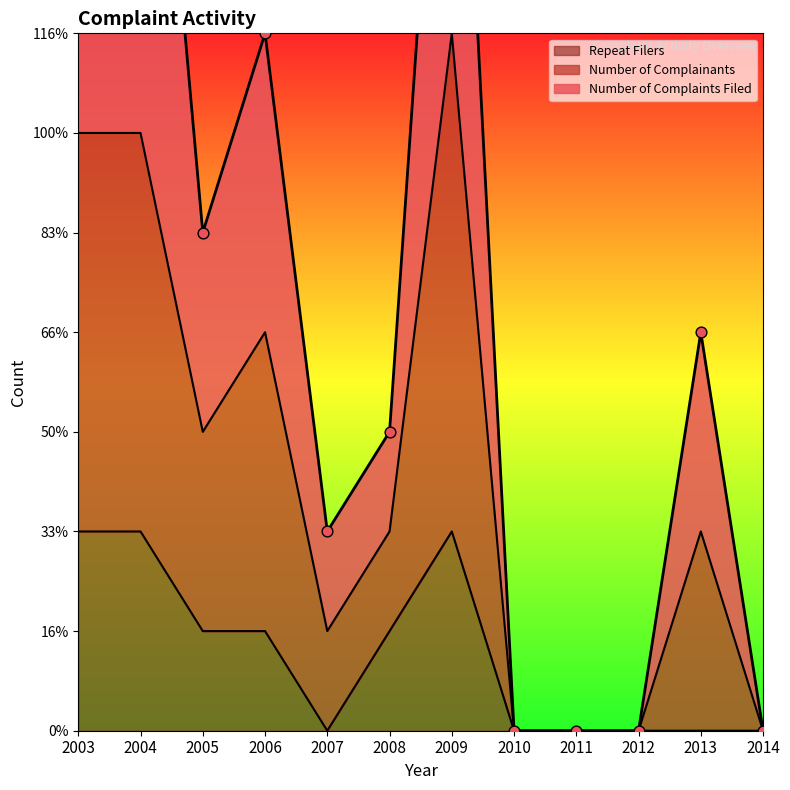

At how many categories does at least one series exceed 6?

4